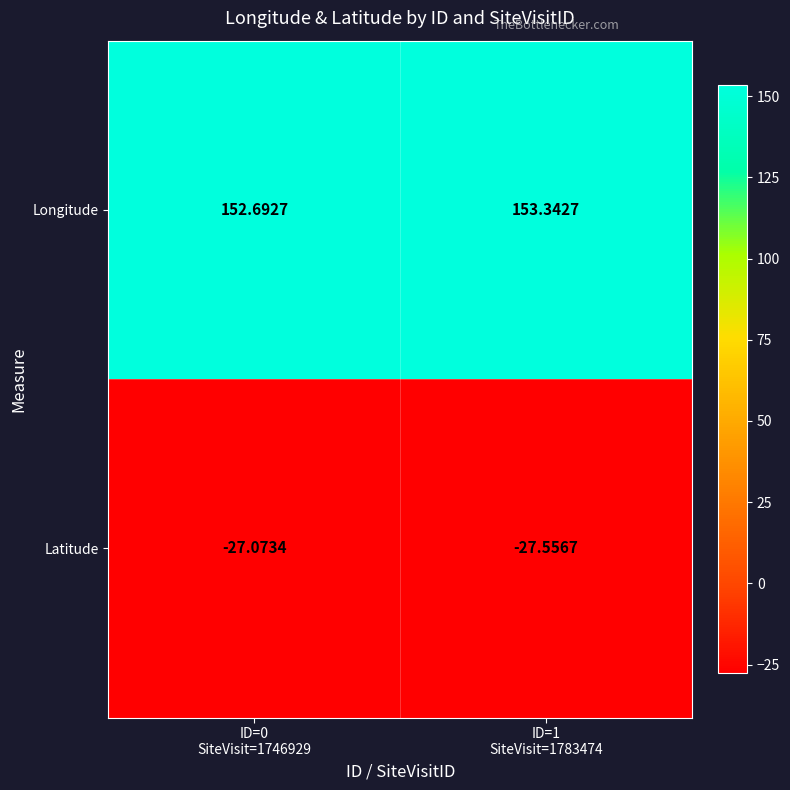

Which series has the largest range (max minus min)?

Longitude